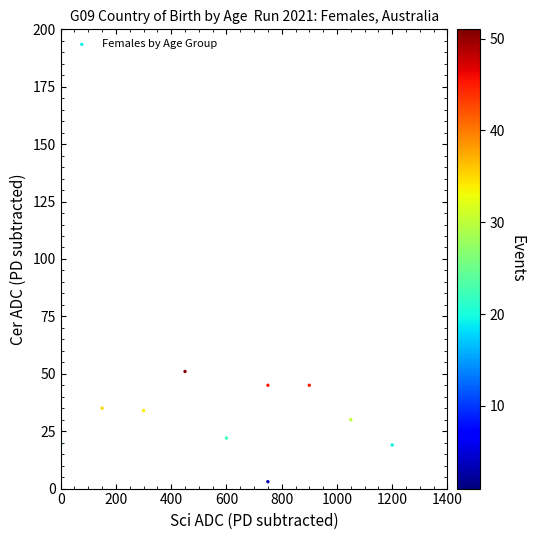

What is the average X value?

615